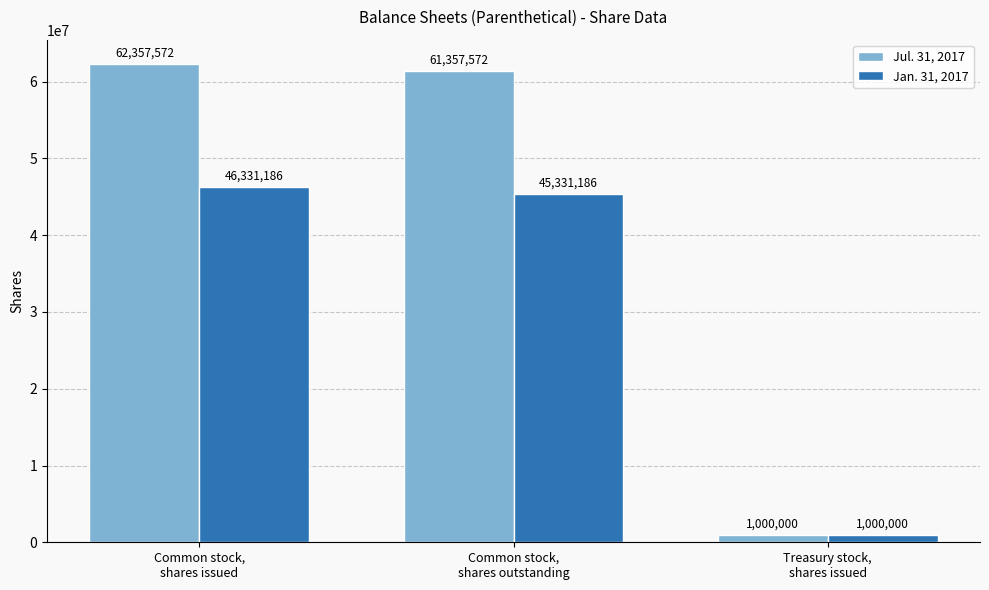

Which series has the widest spread of values?

Jul. 31, 2017